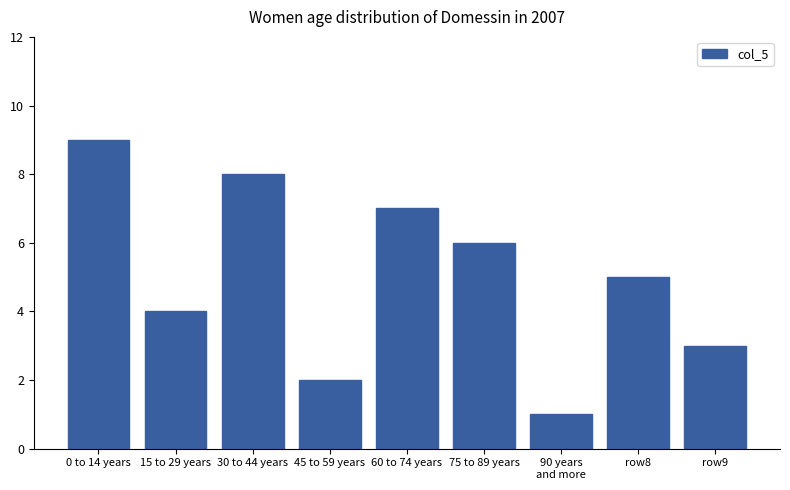

What is the difference between the second highest and minimum values?

7